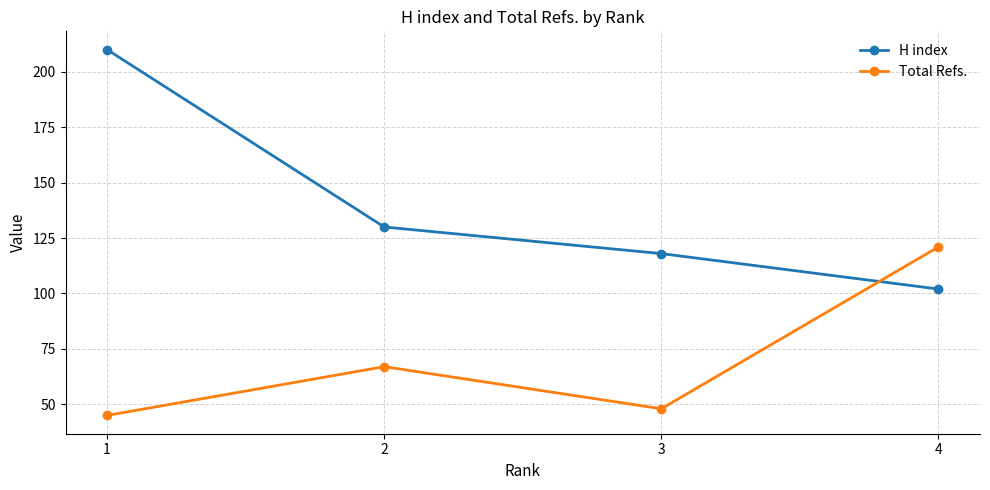

Which label corresponds to the largest value in the chart?

1